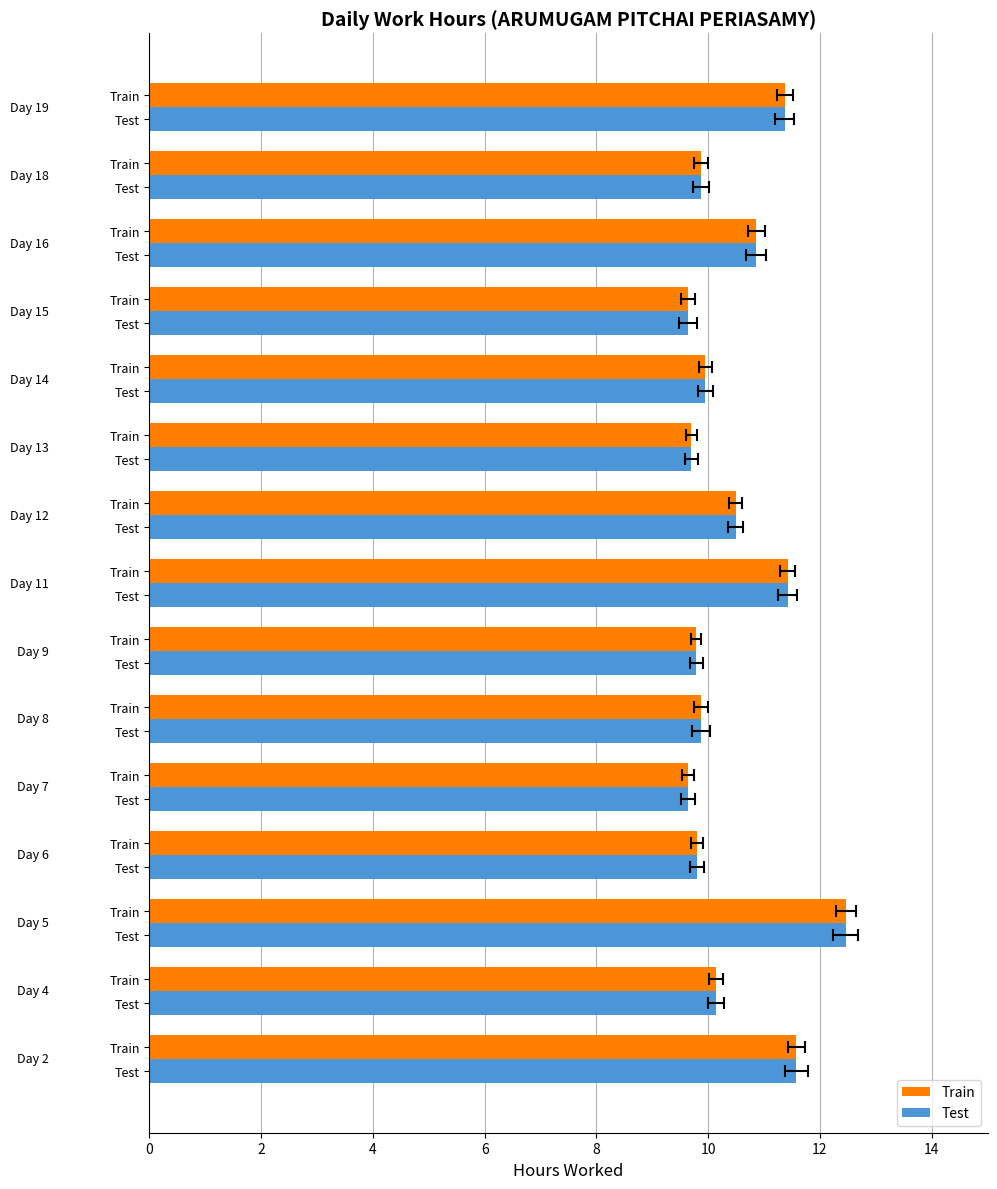

Reading right to left, transcribe all the data shown in this chart.

Train: 11.4	9.9	10.9	9.6	9.9	9.7	10.5	11.4	9.8	9.9	9.6	9.8	12.5	10.1	11.6
Test: 11.4	9.9	10.9	9.6	9.9	9.7	10.5	11.4	9.8	9.9	9.6	9.8	12.5	10.1	11.6